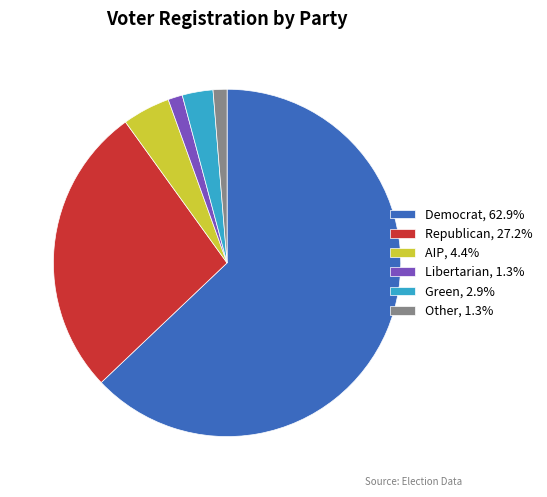

Approximately how many times larger is the value at Democrat, 62.9% compared to Other, 1.3%?

48.7